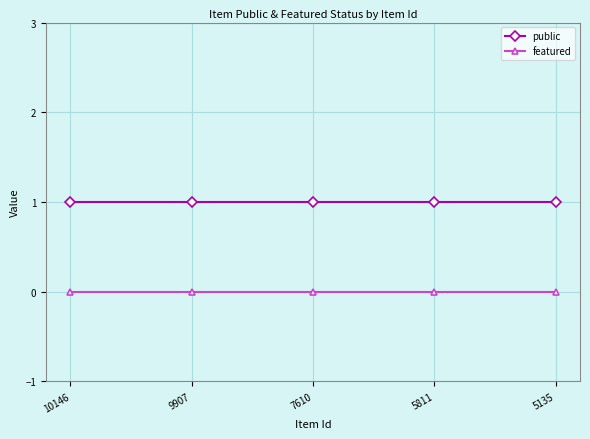

Rank the series by their maximum value, from lowest to highest.

featured, public